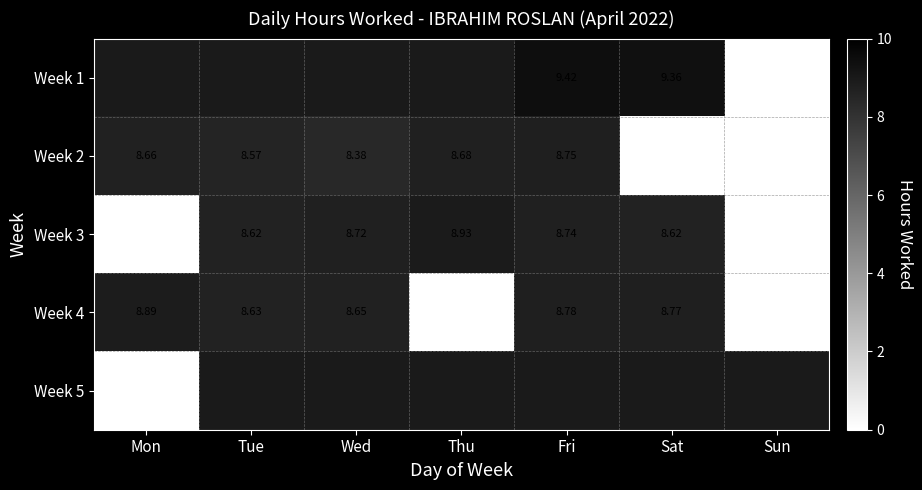

Is it true that Week 4 equals 14.5 at Fri?

False